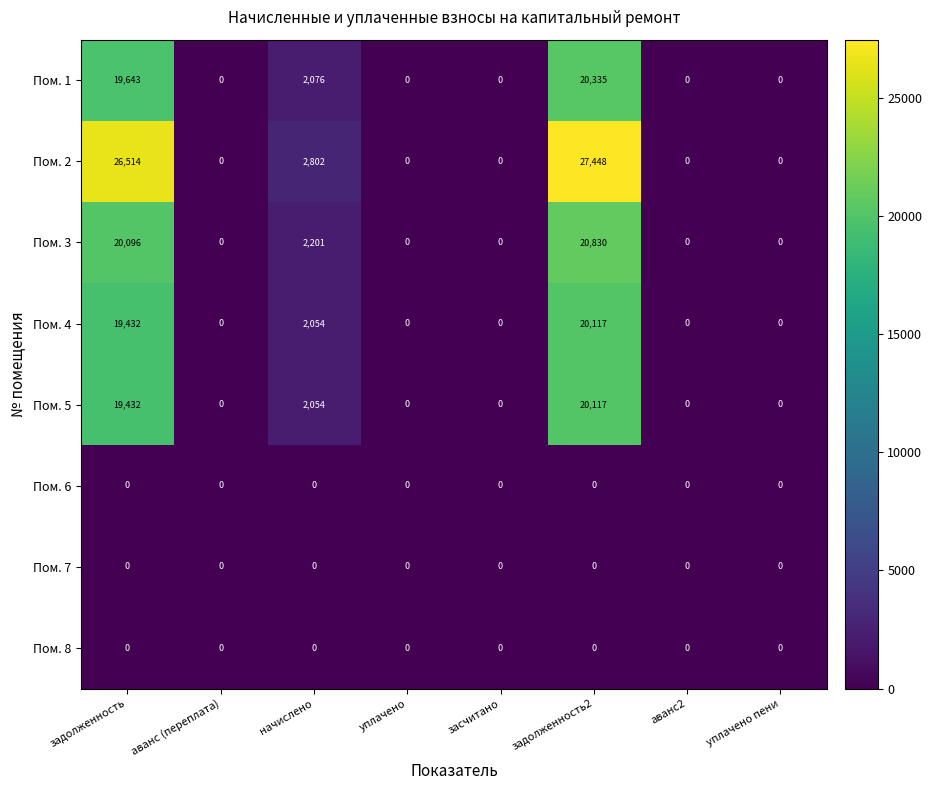

Which category has the highest value across all series?

задолженность2